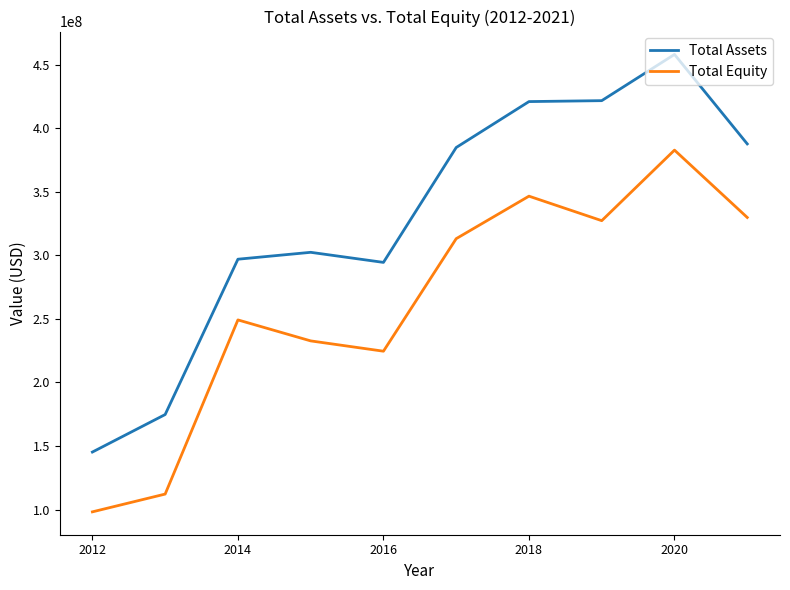

True or false: Total Assets and Total Equity cross at least once.

False